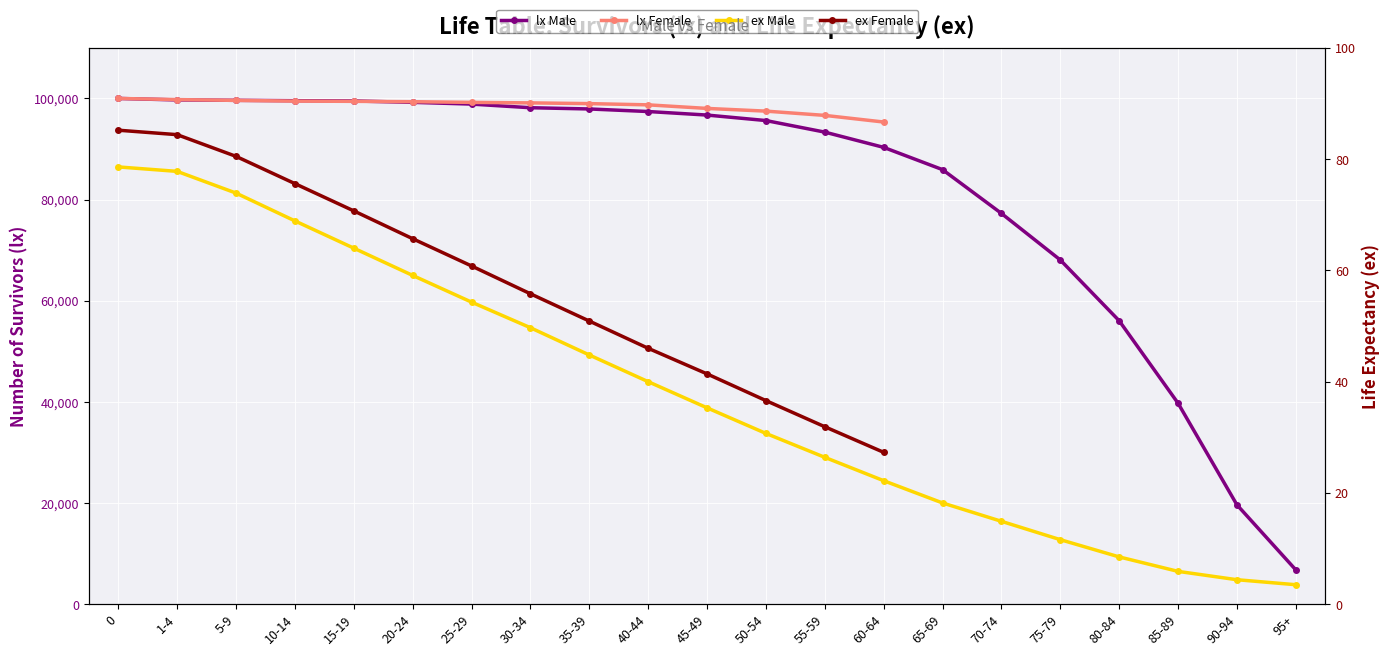

How many lines are shown in the chart?

4